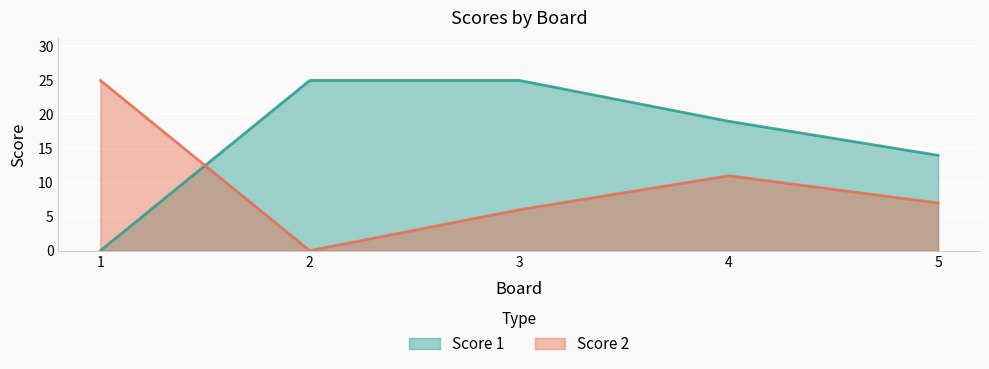

What is the total value across all series at 2?

25